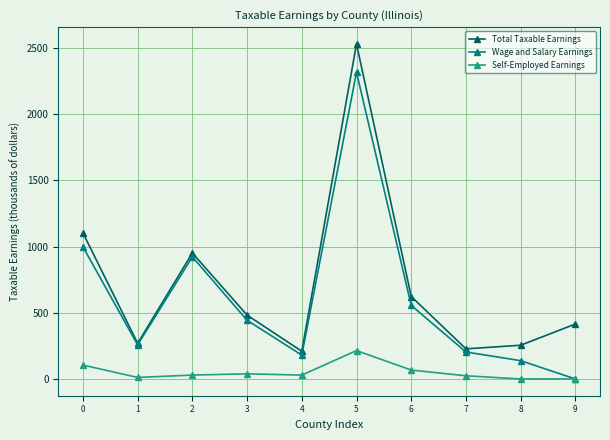

Is it true that Total Taxable Earnings equals 952.3 at 2?

True